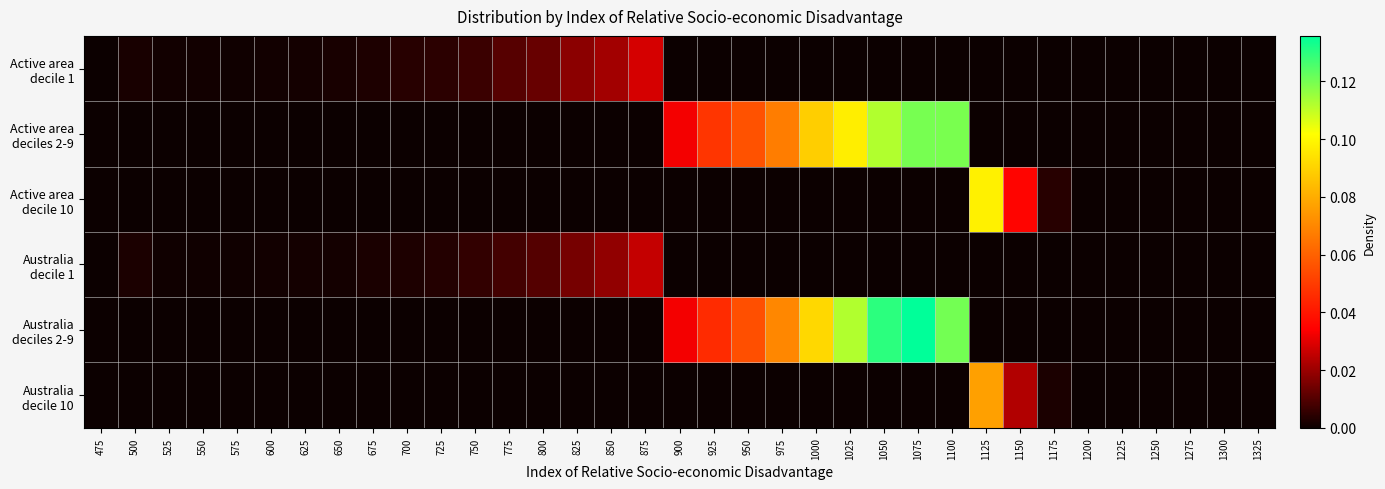

What is the greatest value displayed?

0.1